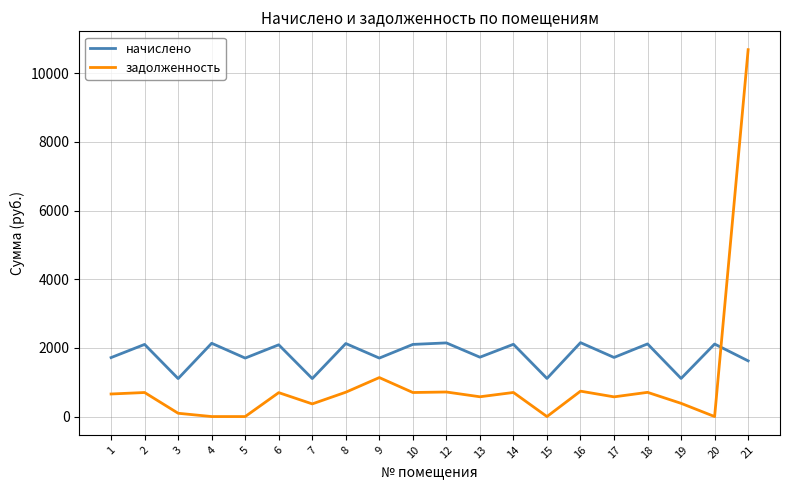

What is the spread (max minus min) of values at 8?

1418.3